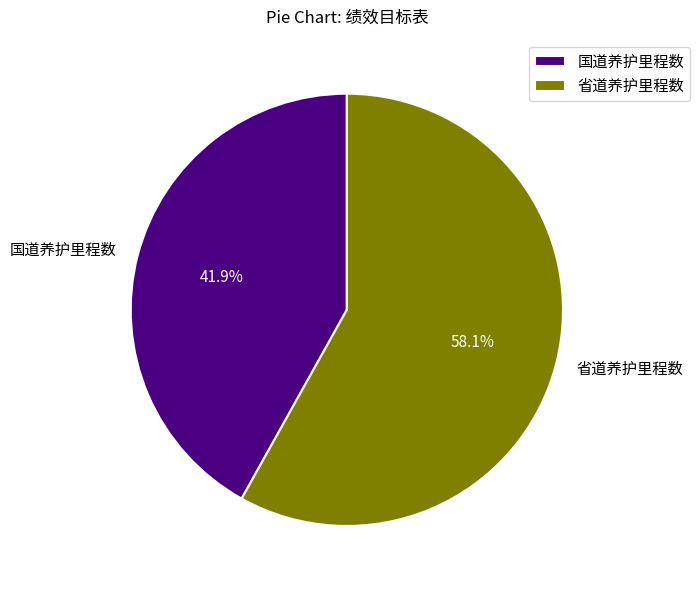

Which category accounts for the majority?

省道养护里程数